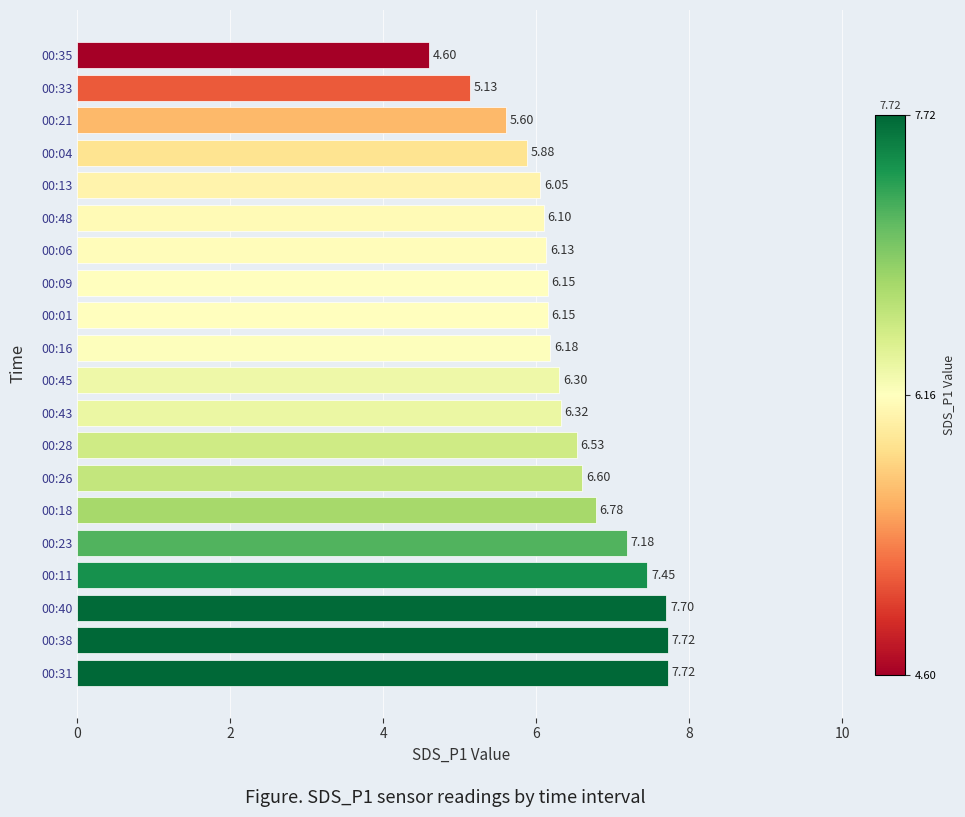

Approximately how many times larger is the value at 00:31 compared to 00:18?

1.1